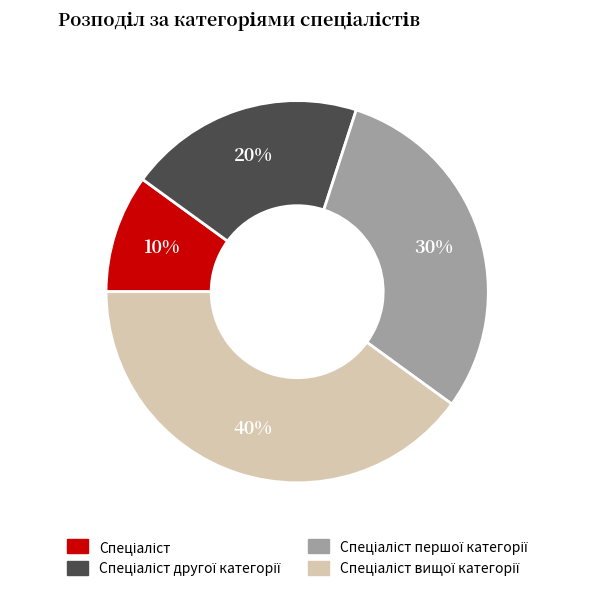

To the nearest percent, what is the difference between the largest and smallest slice percentages?

30%